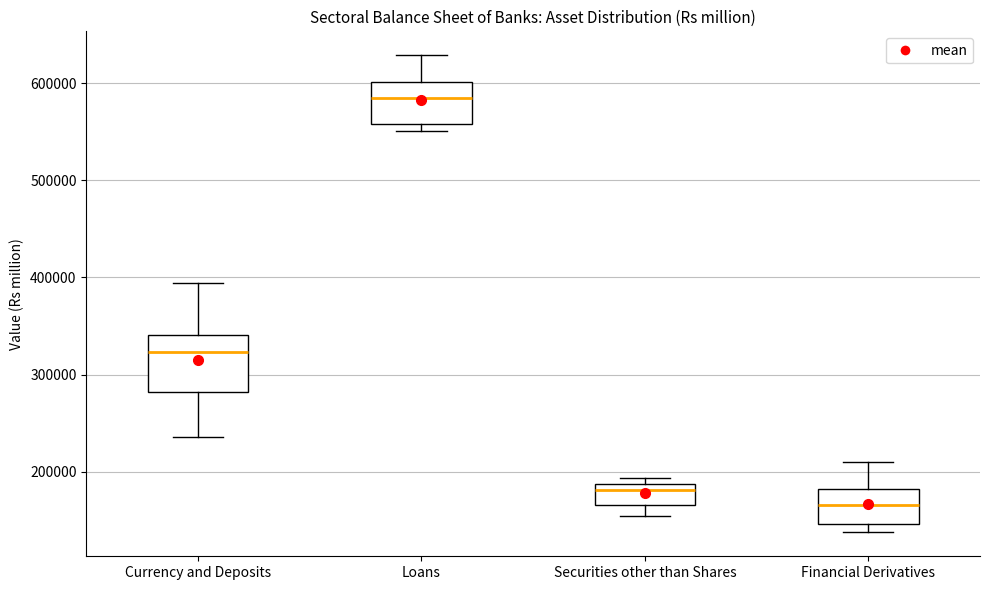

Comparing the boxes themselves (not the whiskers), which one is the tallest?

Currency and Deposits